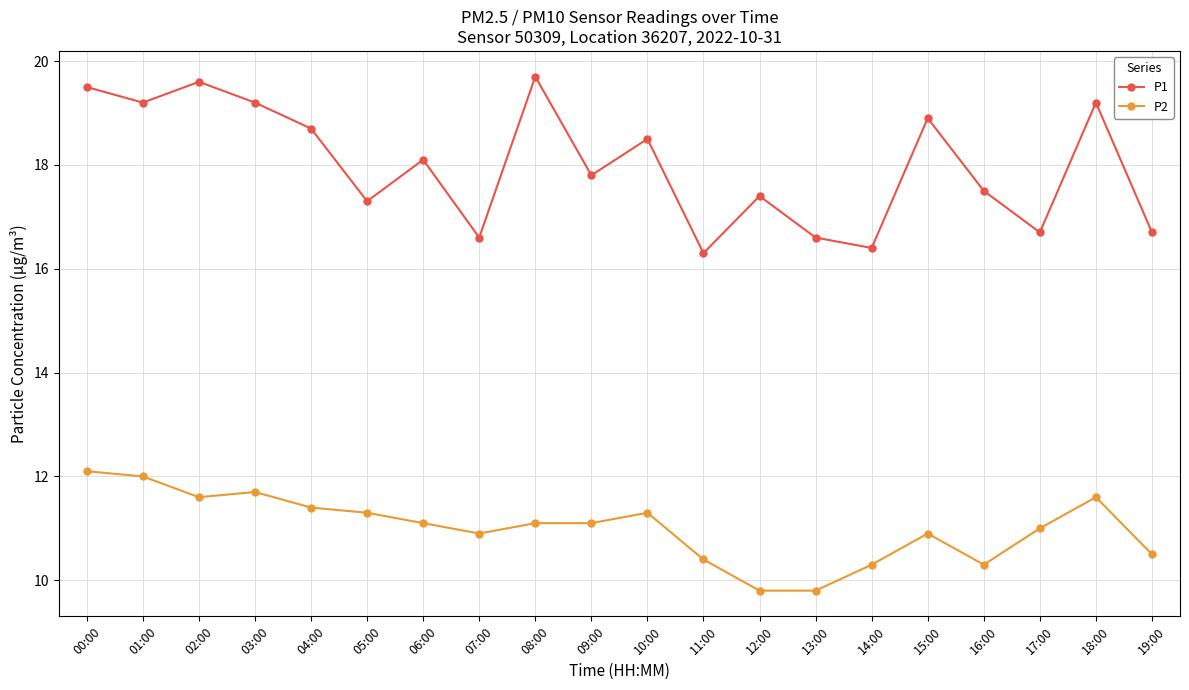

What is the lowest value of the P1 series?

16.3